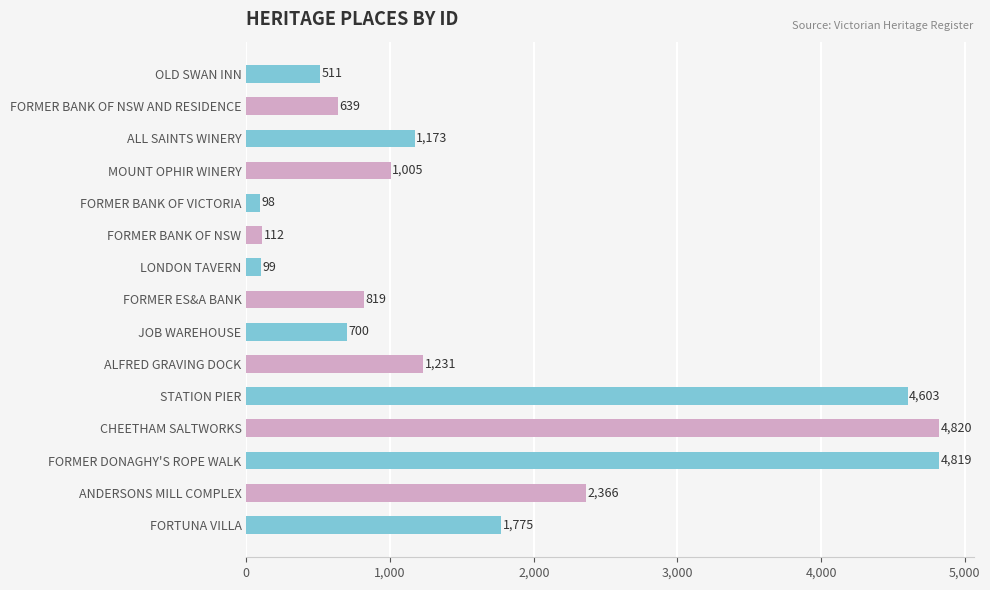

The value at ANDERSONS MILL COMPLEX is 2366. True or false?

True